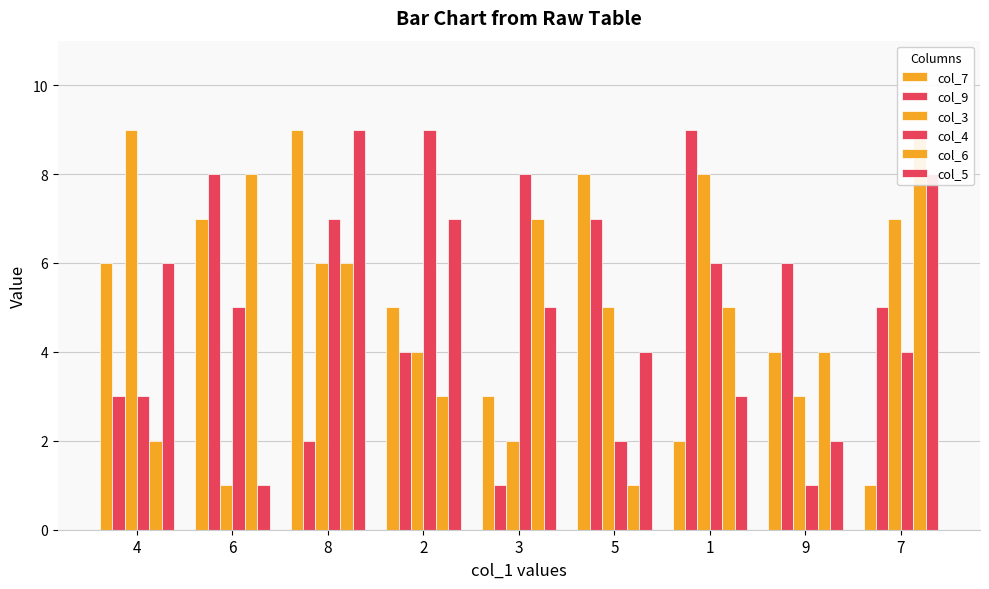

What is the spread (max minus min) of values at 1?

7